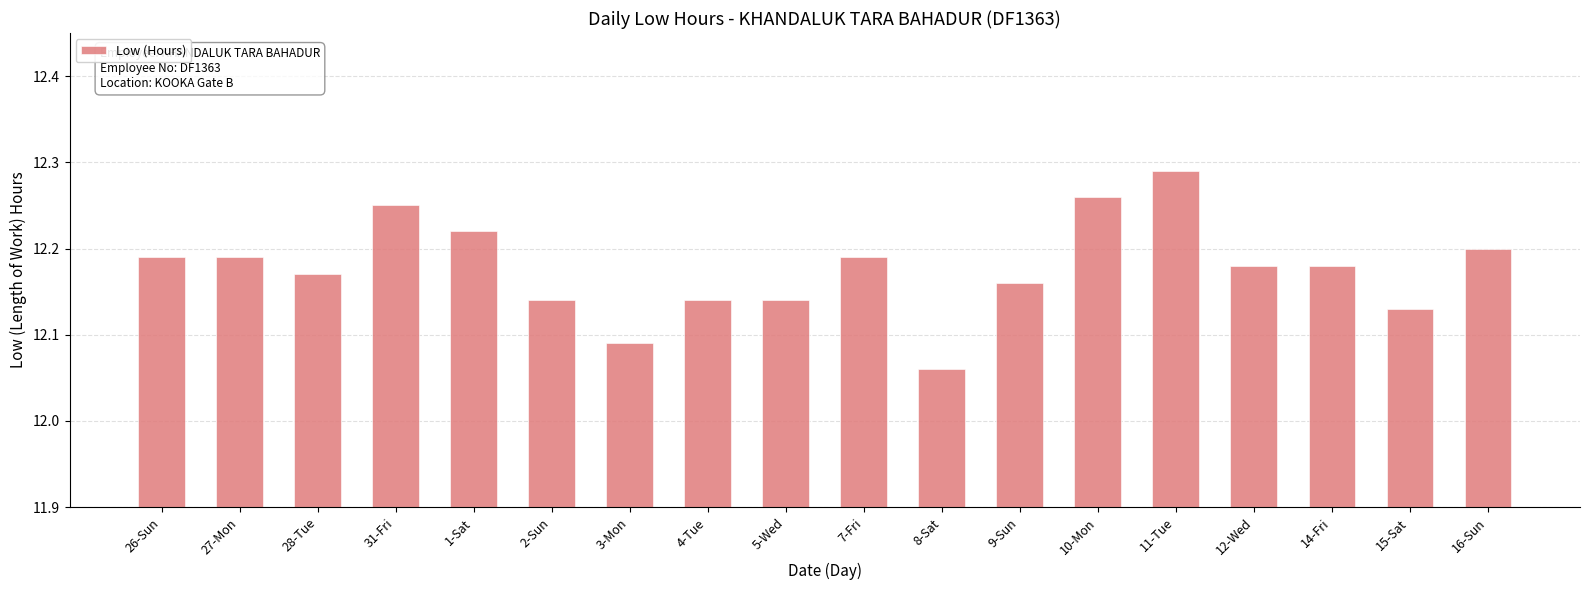

Count the number of categories in the chart.

18